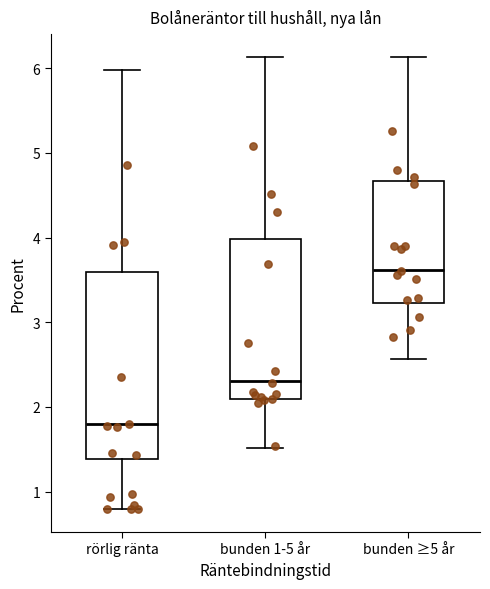

Reading left to right, read every box against the y-axis: the position of its median line, the range the box covers, and the ends of its whiskers. The values are not printed on the chart, so give them approximately, as read against the axis.

rörlig ränta: median 1.8, box 1.4 to 3.6, whiskers 0.8 to 6.0
bunden 1-5 år: median 2.3, box 2.1 to 4.0, whiskers 1.5 to 6.1
bunden ≥5 år: median 3.6, box 3.2 to 4.7, whiskers 2.6 to 6.1